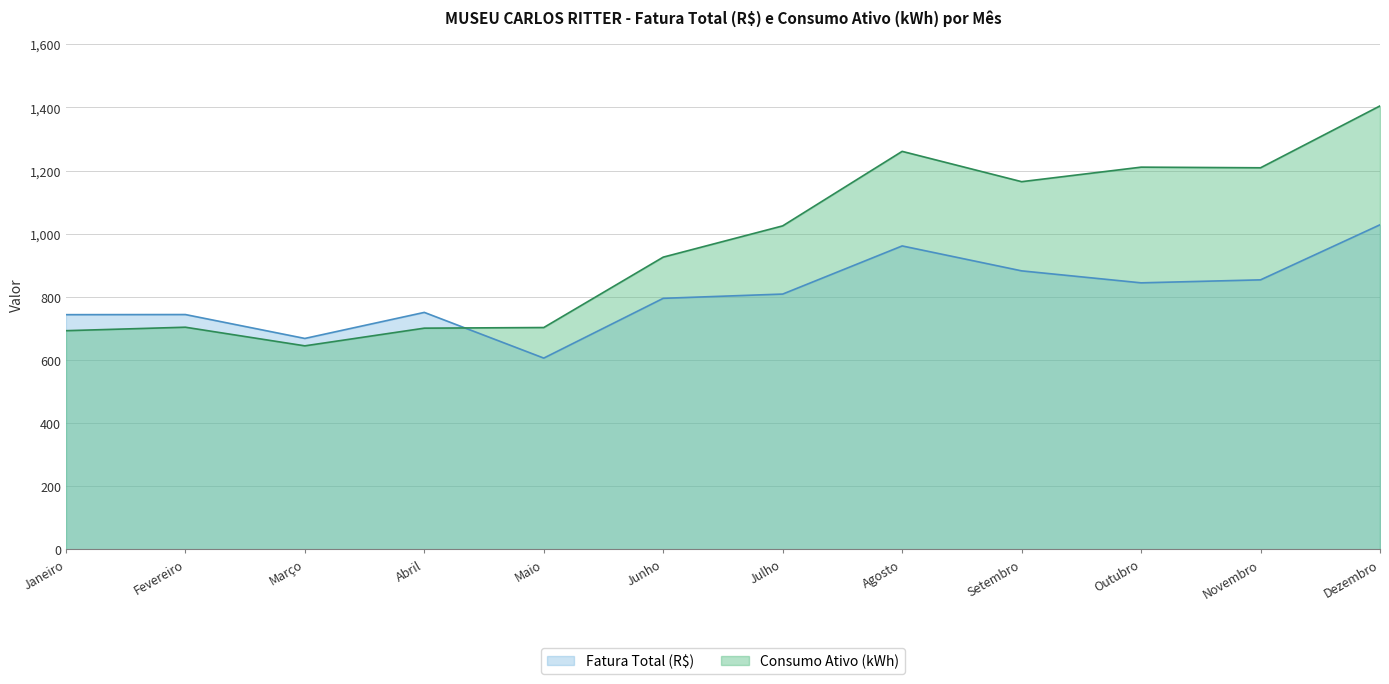

Which category has the highest value in the Fatura Total (R$) series?

Dezembro